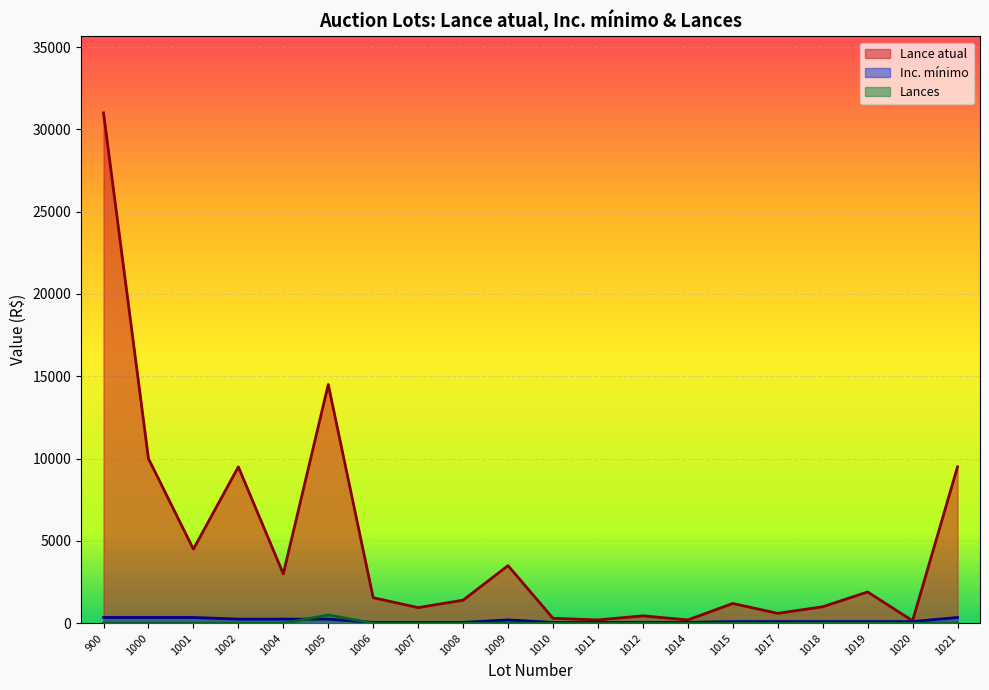

True or false: Lance atual has more than 1 interior local peaks.

True